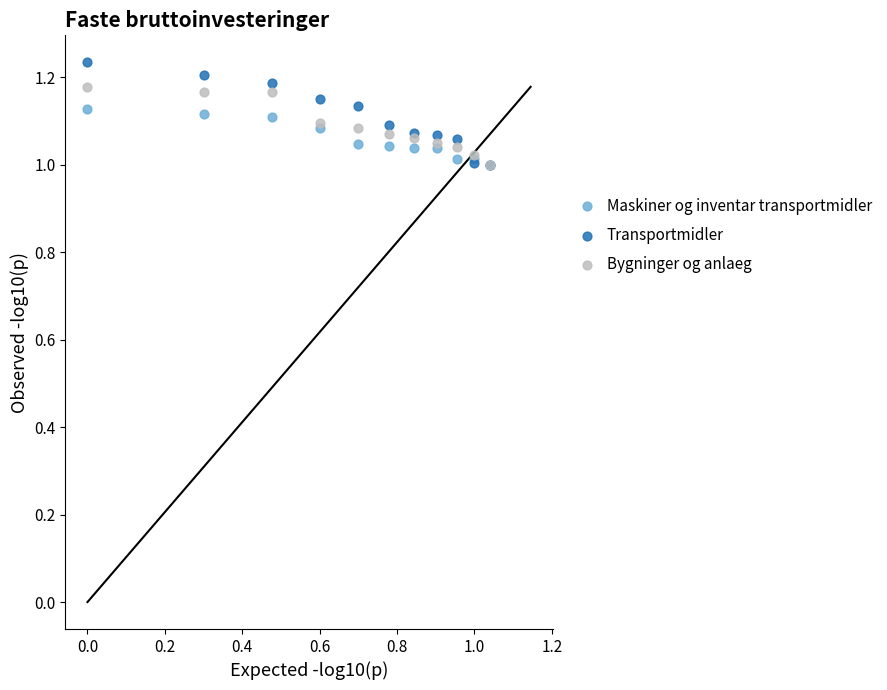

Which series contains the highest Y value?

Transportmidler